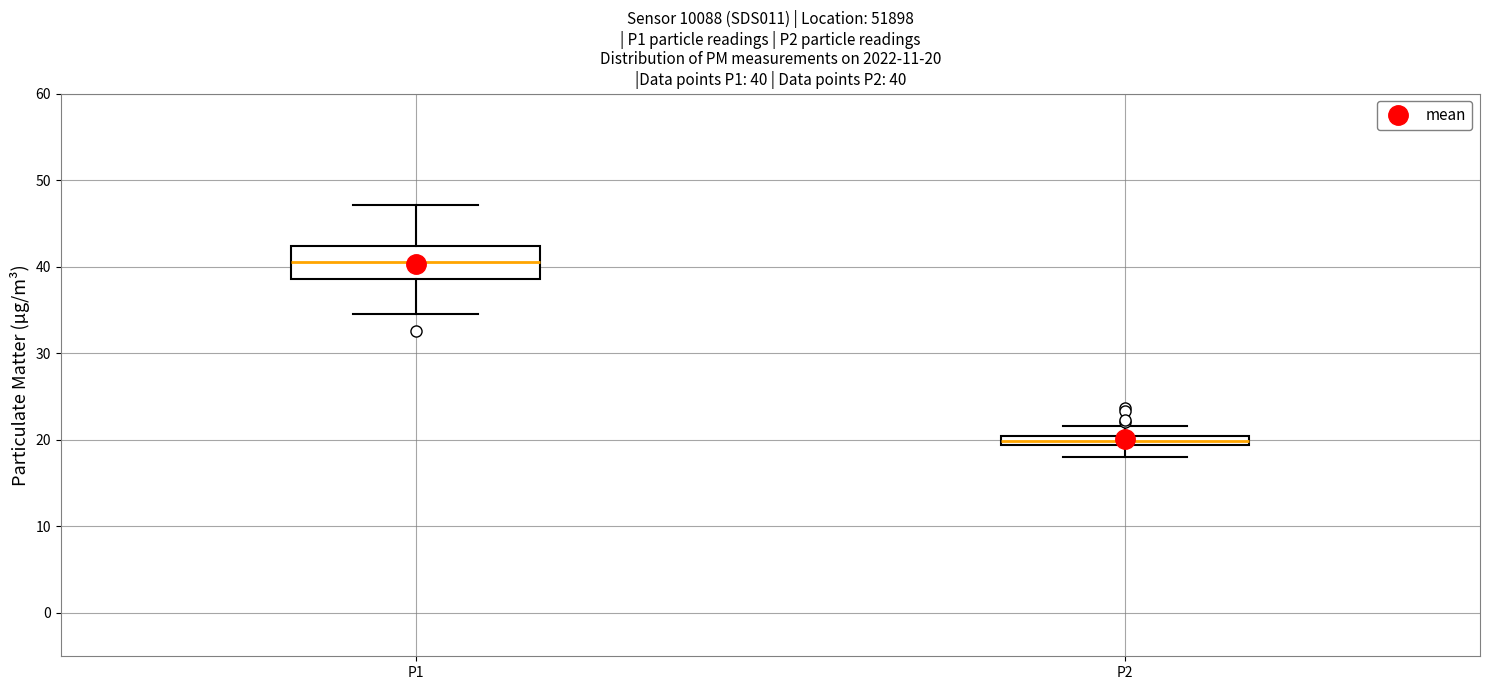

Comparing the boxes themselves (not the whiskers), which one is the tallest?

P1